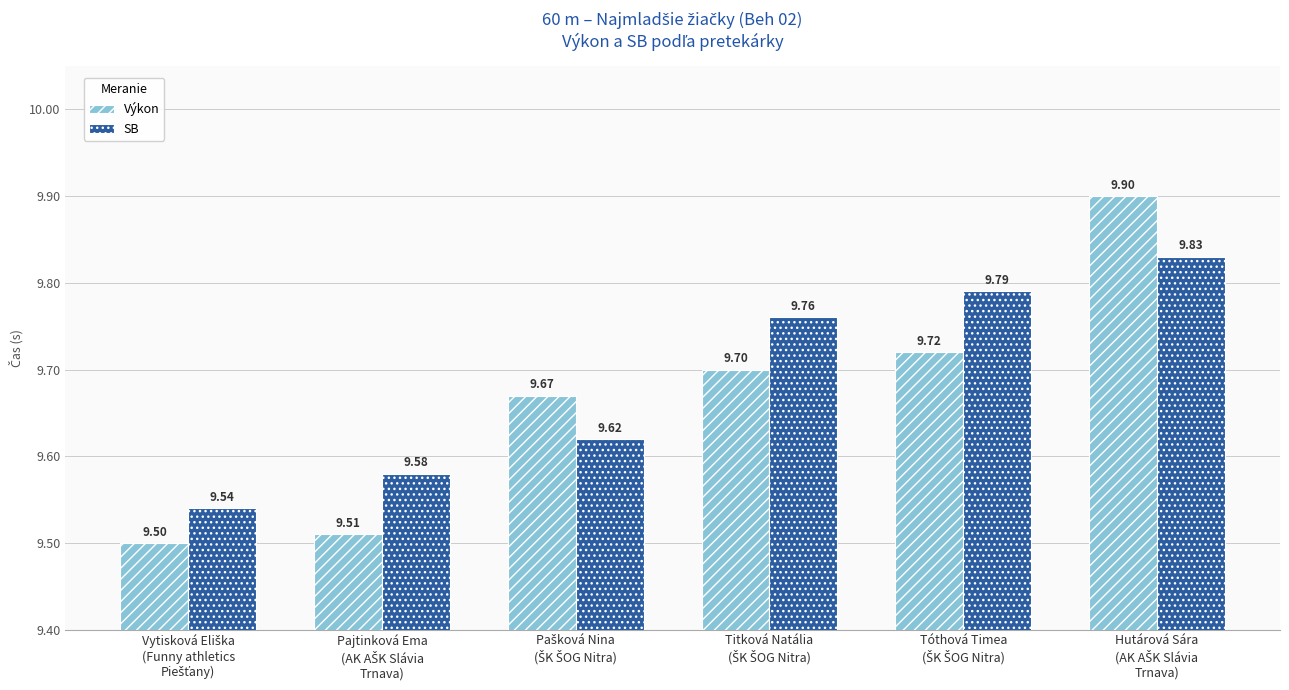

Which series has the largest total across all categories?

SB